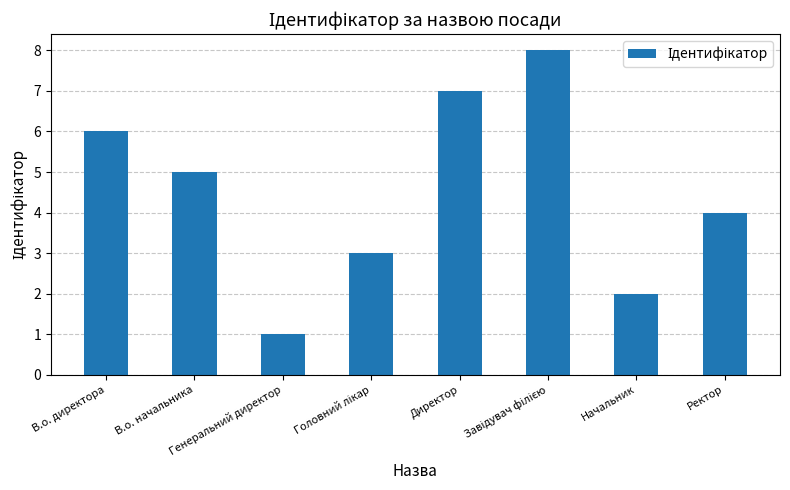

What is the maximum value shown in the chart?

8